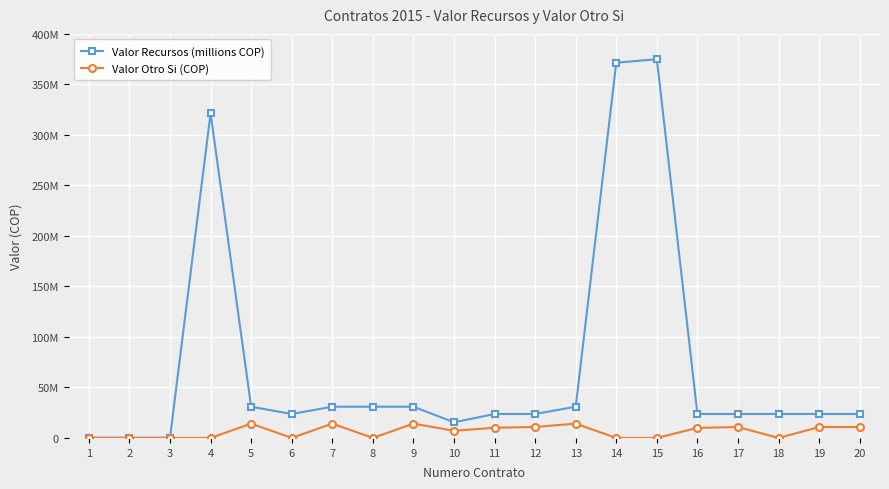

What are all the series names shown in the legend?

Valor Recursos (millions COP), Valor Otro Si (COP)